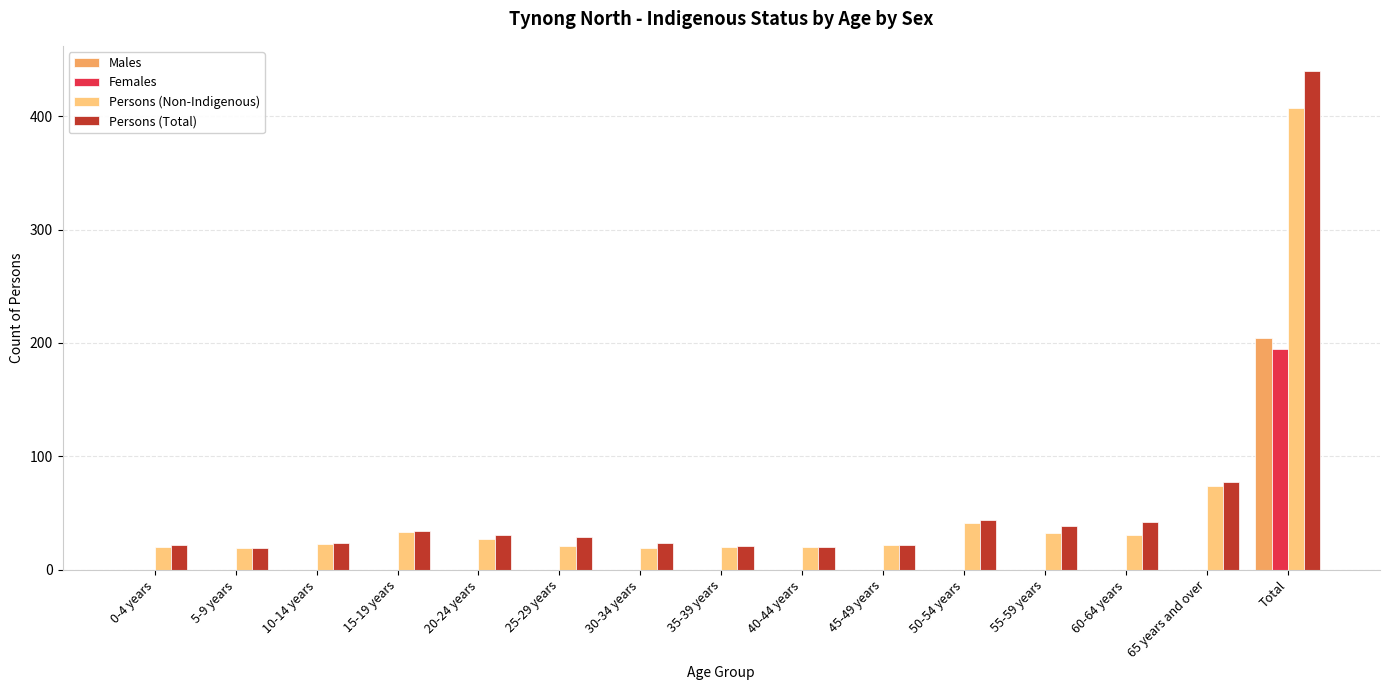

Where is Persons (Non-Indigenous) nearest to the value 213?

65 years and over